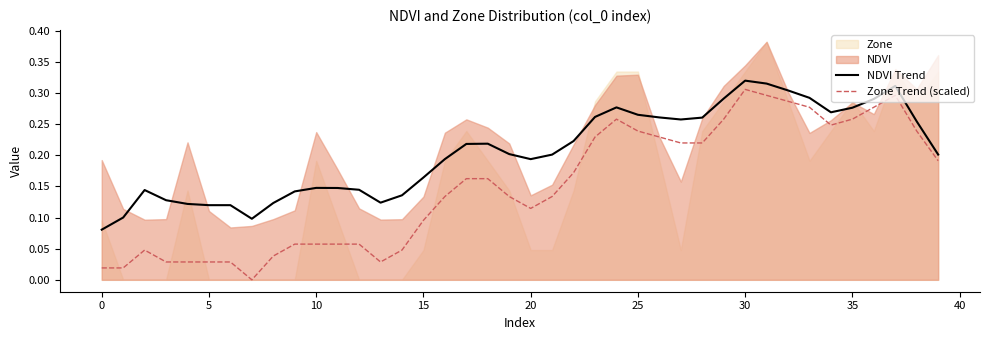

True or false: Zone Trend (scaled) and NDVI Trend cross at least once.

False